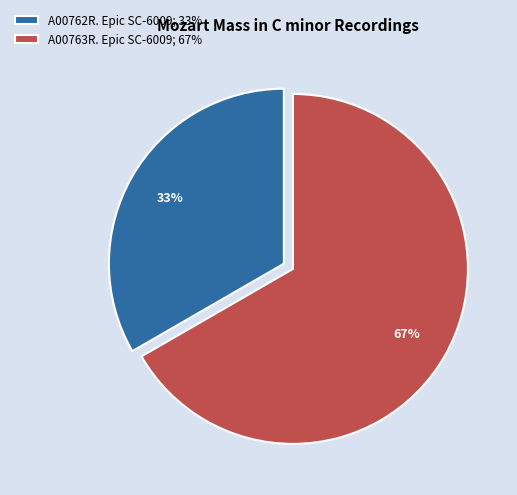

Which has a higher value, A00762R. Epic SC-6009; 33% or A00763R. Epic SC-6009; 67%?

A00763R. Epic SC-6009; 67%